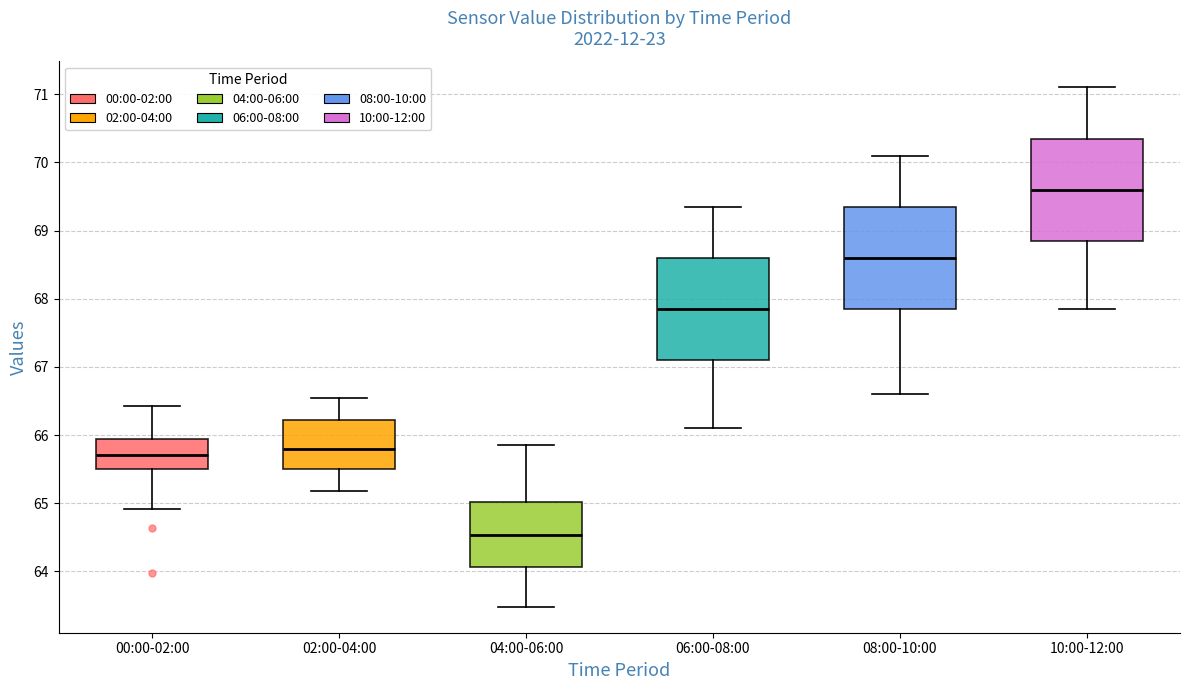

Reading left to right, transcribe this box plot: for each box, give where its median line is, the range the box spans, and where its two whiskers end, as read against the y-axis. The values are not printed on the chart, so give them approximately, as read against the axis.

00:00-02:00: median 65.7, box 65.5 to 65.9, whiskers 64.9 to 66.4
02:00-04:00: median 65.8, box 65.5 to 66.2, whiskers 65.2 to 66.6
04:00-06:00: median 64.5, box 64.1 to 65.0, whiskers 63.5 to 65.9
06:00-08:00: median 67.9, box 67.1 to 68.6, whiskers 66.1 to 69.4
08:00-10:00: median 68.6, box 67.9 to 69.4, whiskers 66.6 to 70.1
10:00-12:00: median 69.6, box 68.9 to 70.4, whiskers 67.9 to 71.1